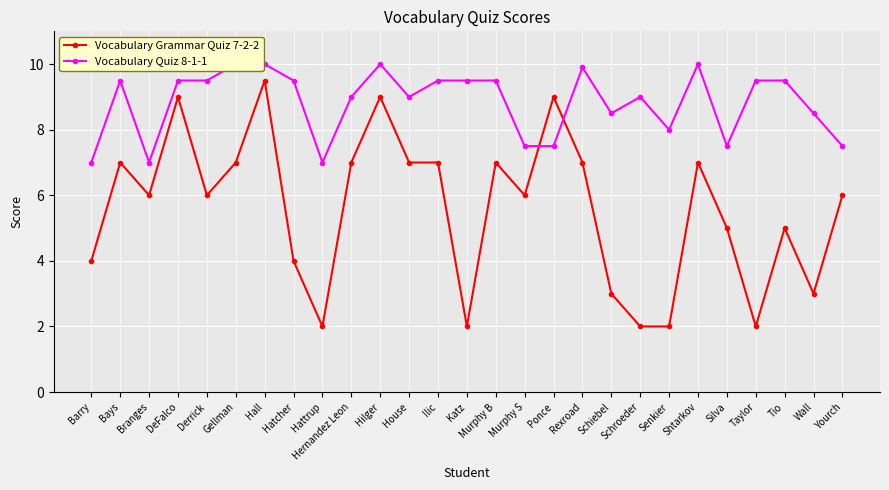

What is the total value across all series at Yourch?

13.5